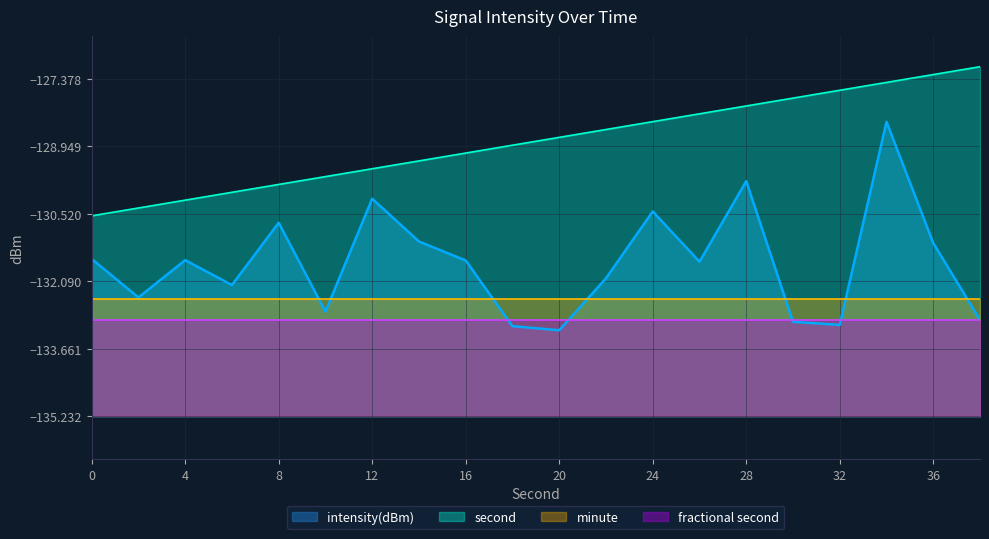

At which category does intensity(dBm) reach its first local valley?

2